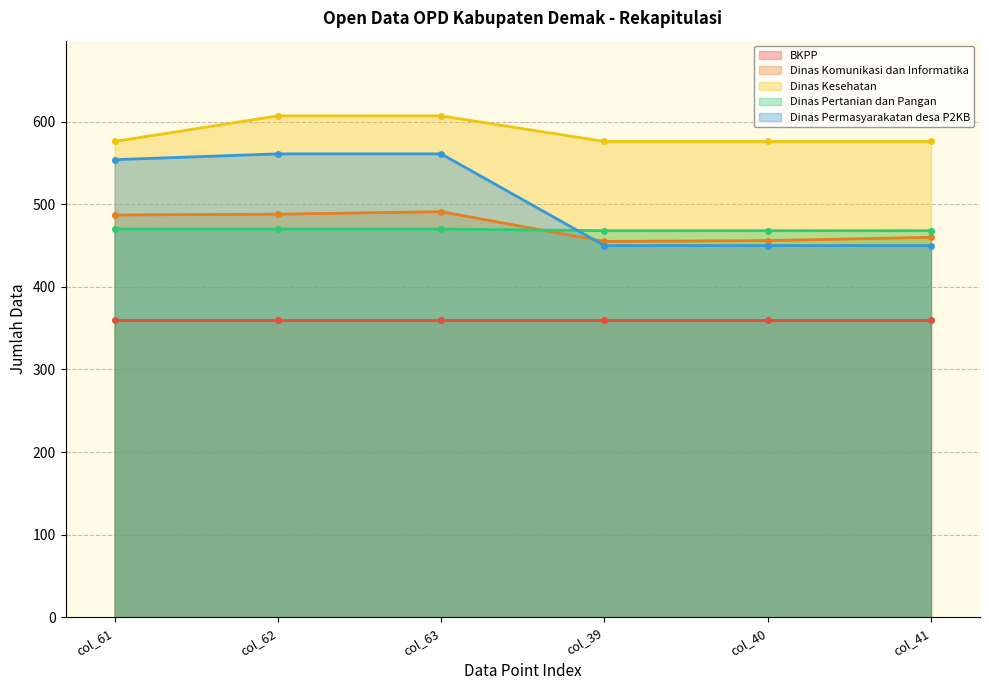

How many times do Dinas Permasyarakatan desa P2KB and Dinas Pertanian dan Pangan cross each other?

1